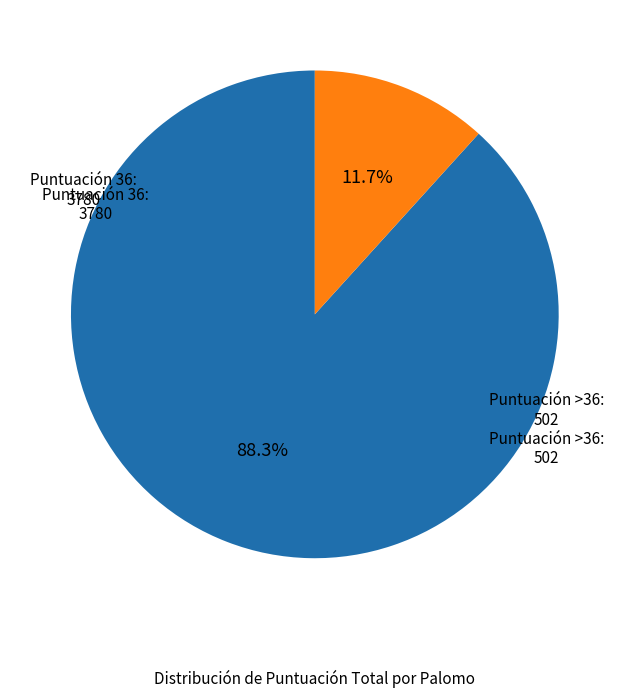

How many slices are in this pie chart?

2